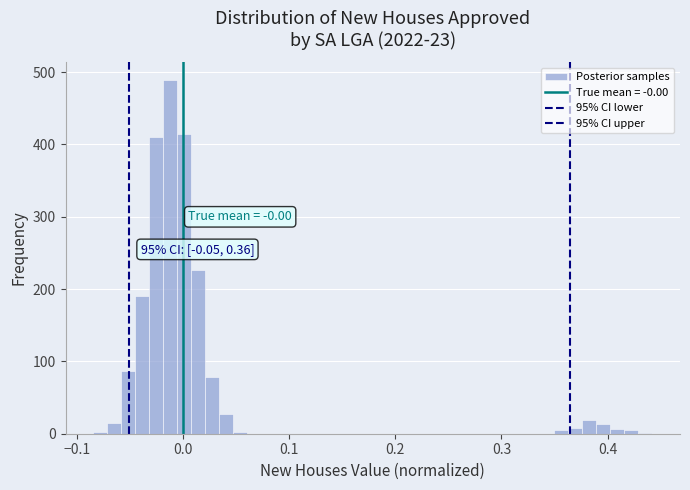

Read against the x-axis, roughly where is the centre of the tallest bar?

-0.01